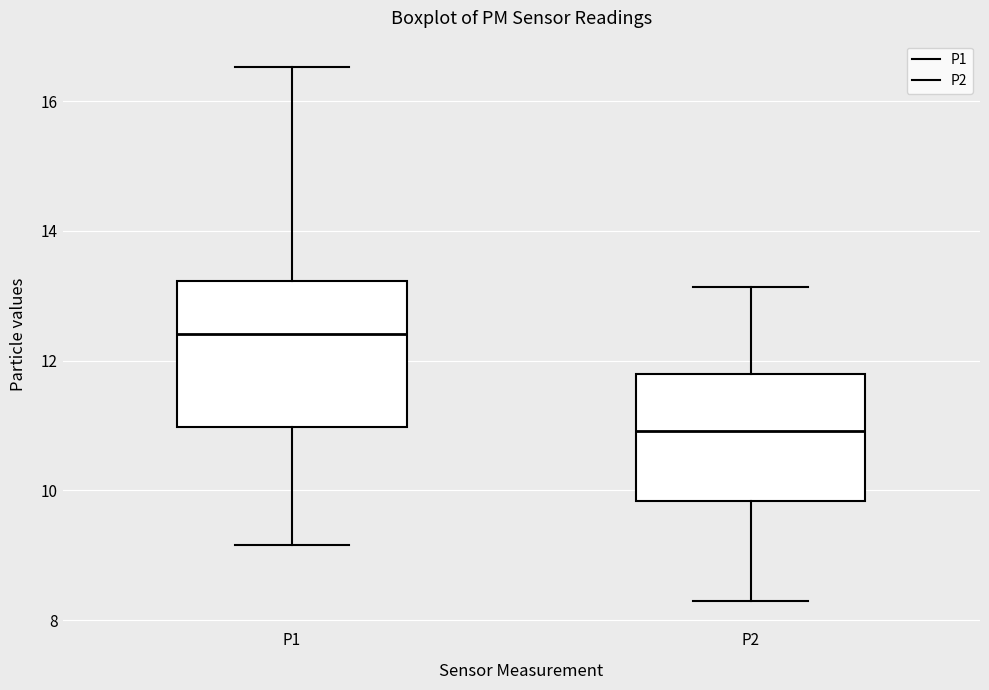

Comparing the boxes themselves (not the whiskers), which one is the tallest?

P1